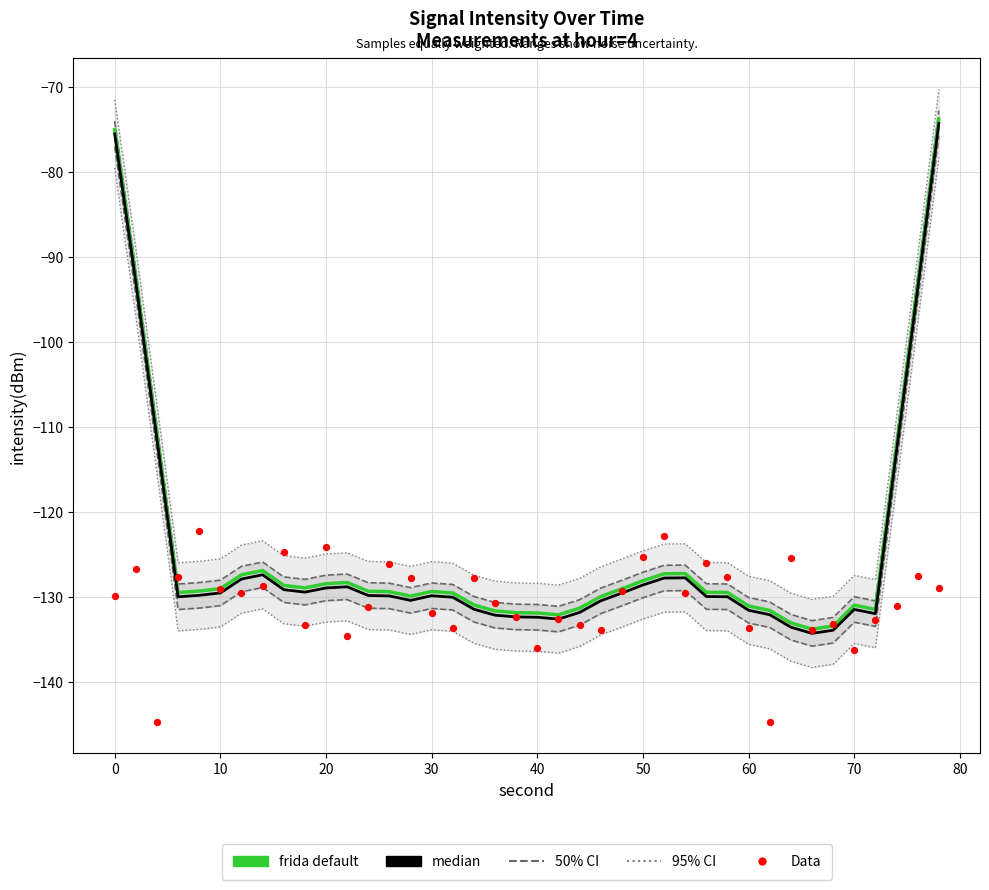

Which series reaches the minimum Y coordinate?

Data